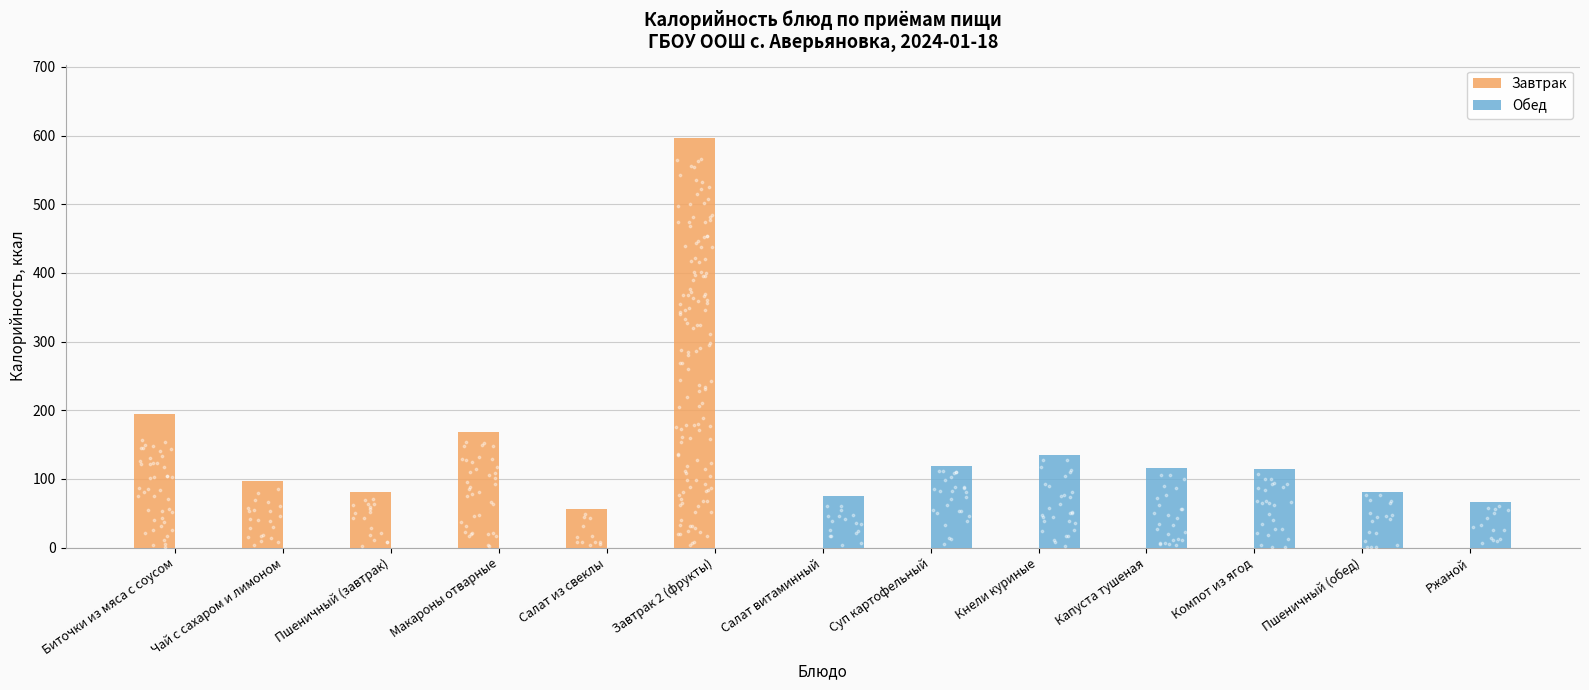

Which series has the widest spread of Y values?

Завтрак